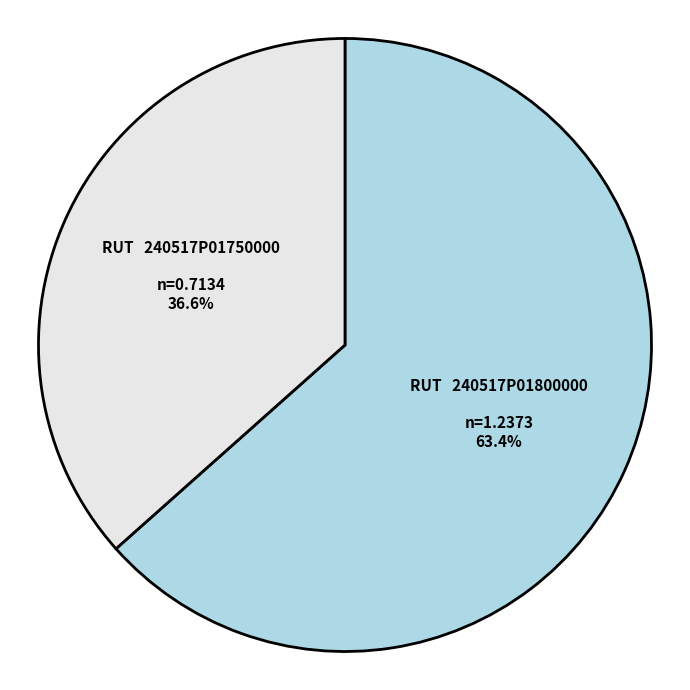

Count the number of slices in the pie.

2